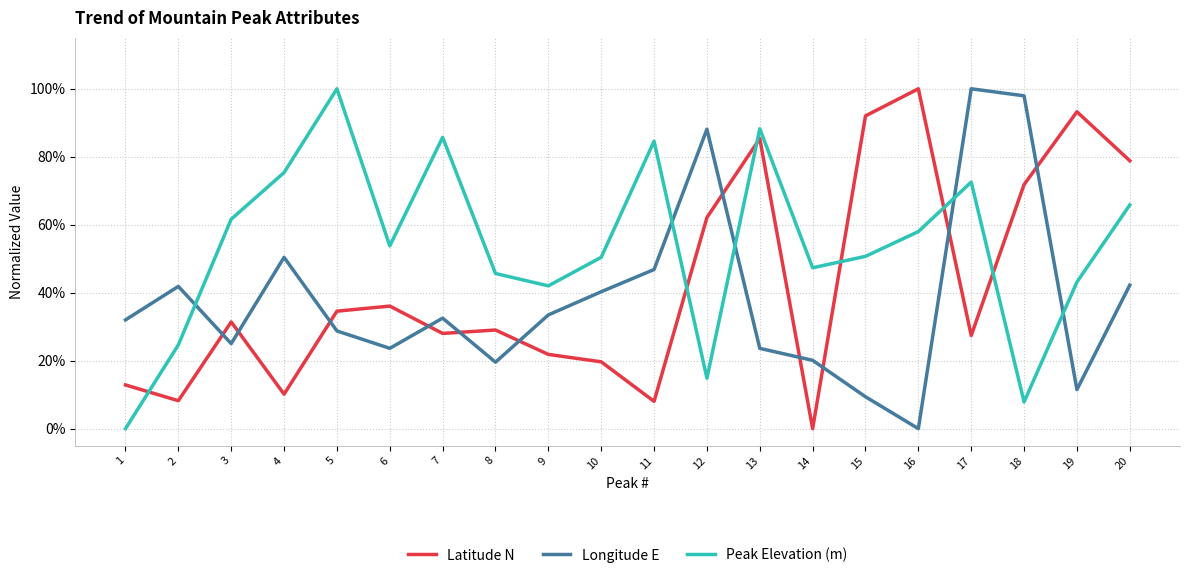

Rank the series by their average value, from highest to lowest.

Peak Elevation (m), Latitude N, Longitude E